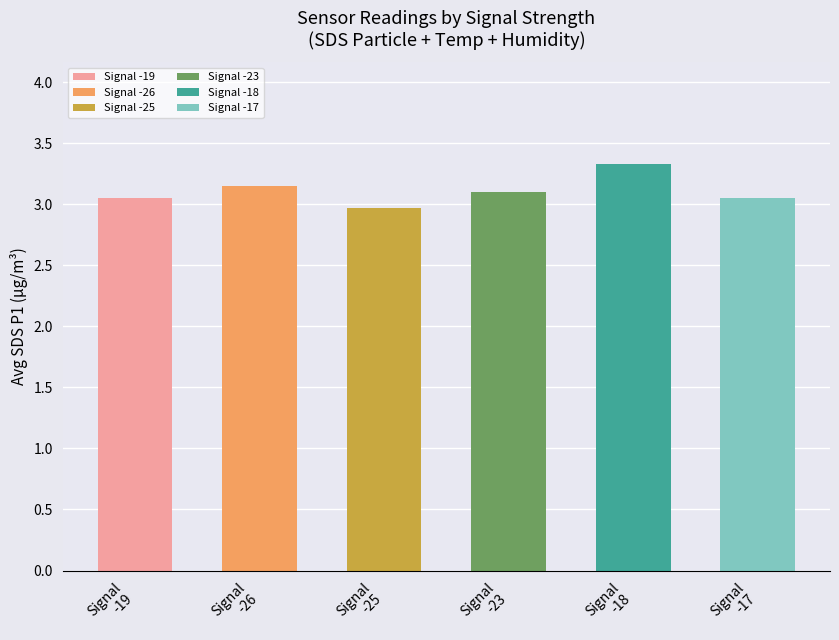

The value at Signal
-25 is 1.7. True or false?

False